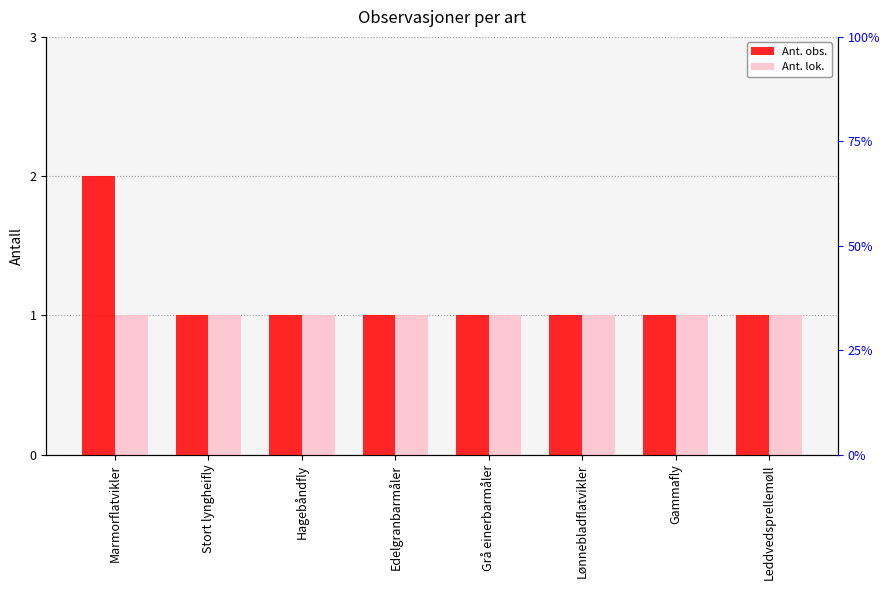

At which label is Ant. lok. closest to 1?

Marmorflatvikler